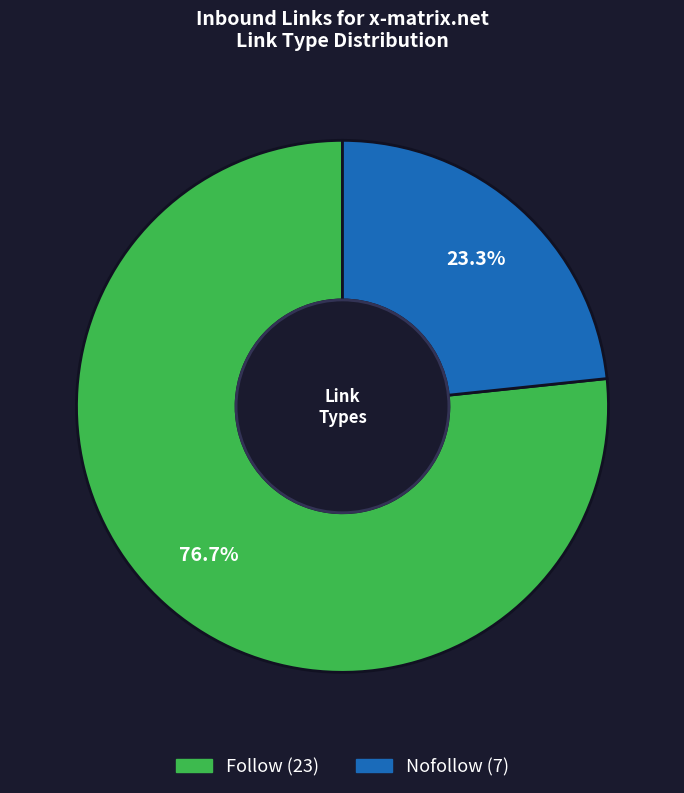

Is there any slice that represents more than half of the pie?

Yes